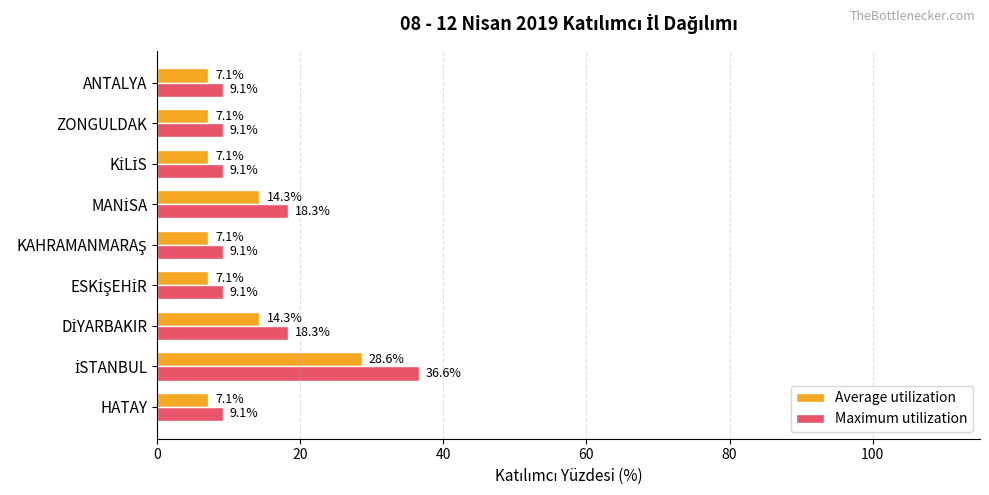

What is the average value of the Maximum utilization series?

14.2